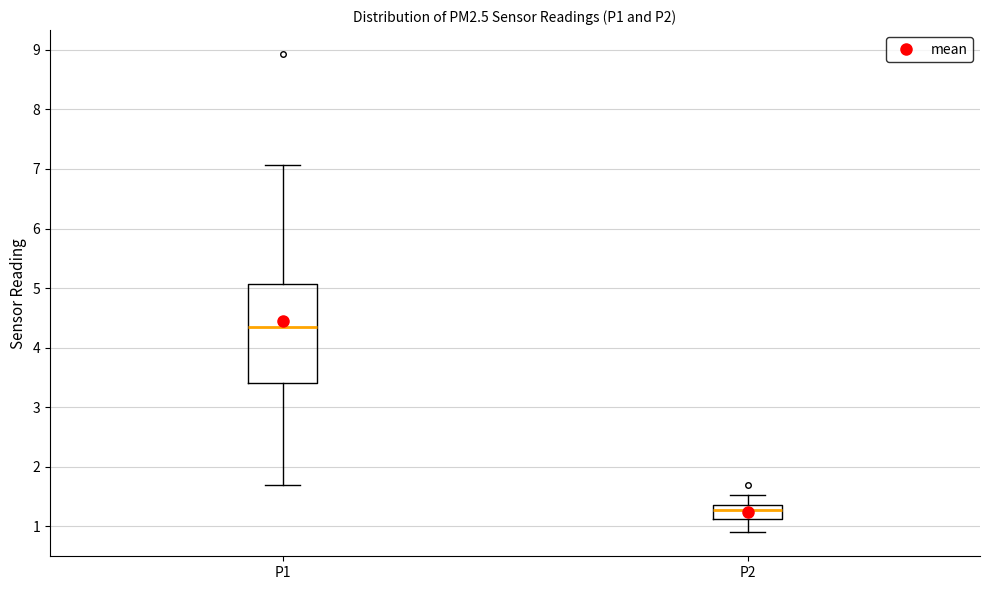

Reading left to right, read every box against the y-axis: the position of its median line, the range the box covers, and the ends of its whiskers. The values are not printed on the chart, so give them approximately, as read against the axis.

P1: median 4.3, box 3.4 to 5.1, whiskers 1.7 to 7.1
P2: median 1.3, box 1.1 to 1.4, whiskers 0.9 to 1.5